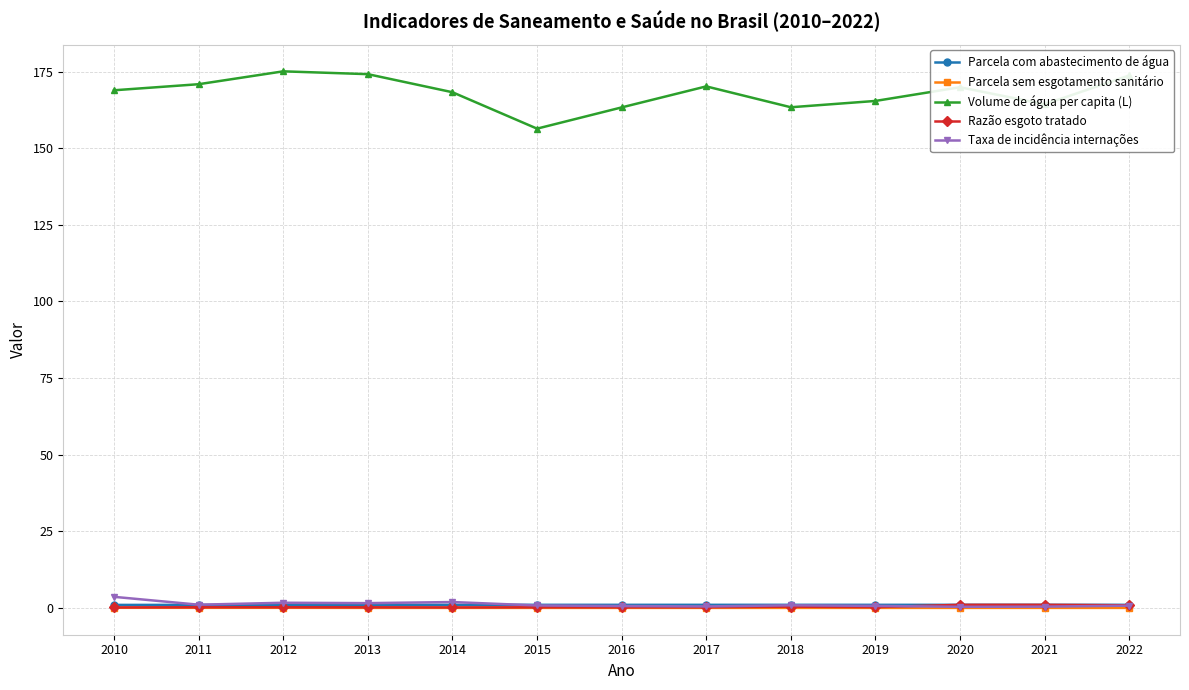

True or false: Volume de água per capita (L) and Taxa de incidência internações cross at least once.

False